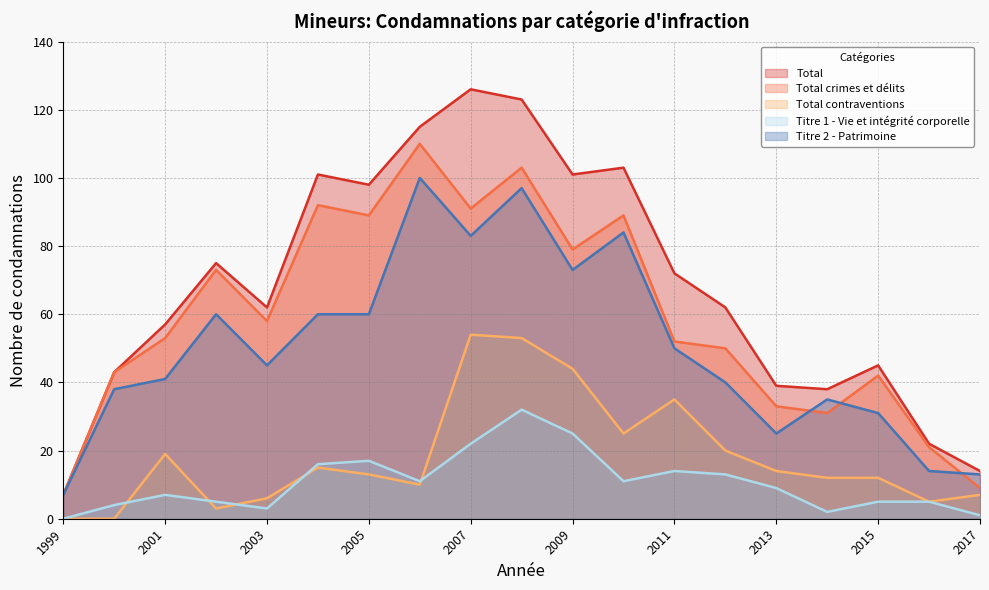

Which has a higher value, 1999 or 2012?

2012